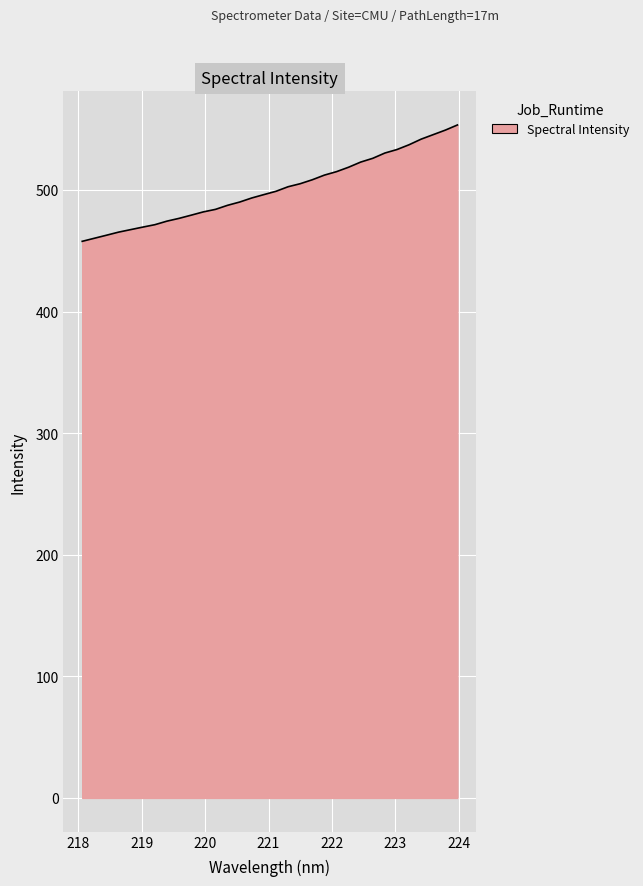

What is the greatest value displayed?

553.4